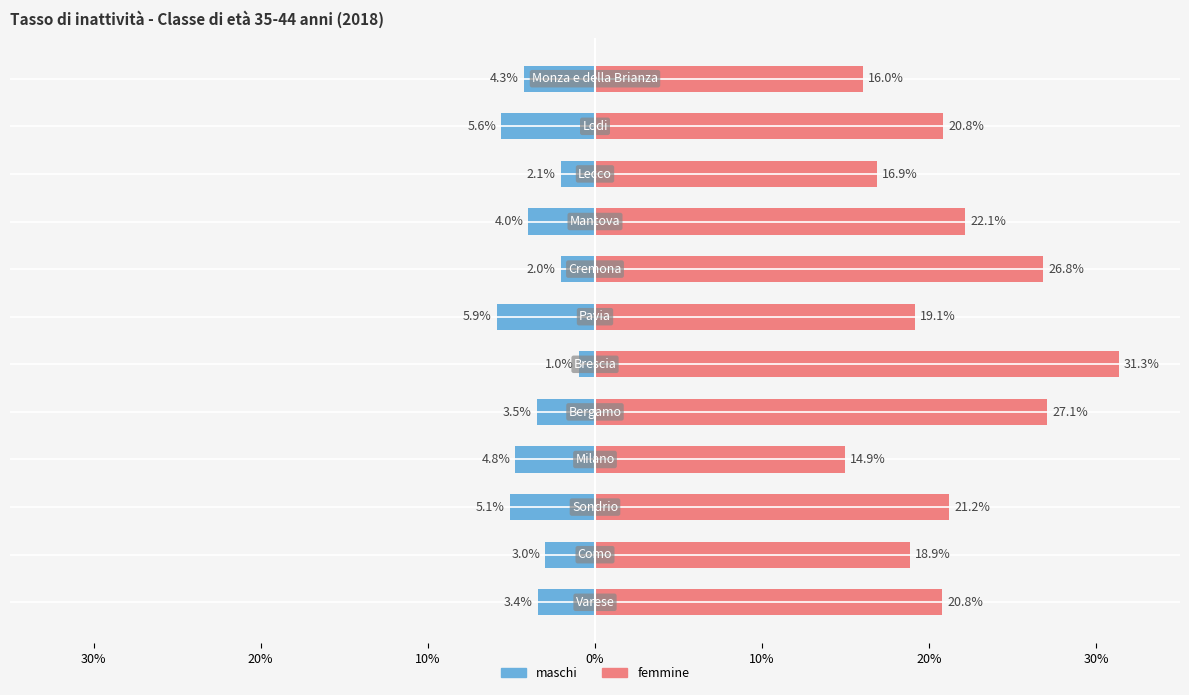

What is the minimum value for femmine?

14.9